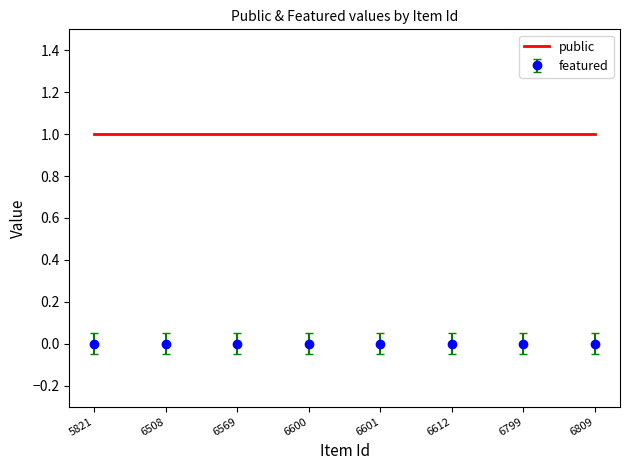

True or false: featured and public intersect in this chart.

False